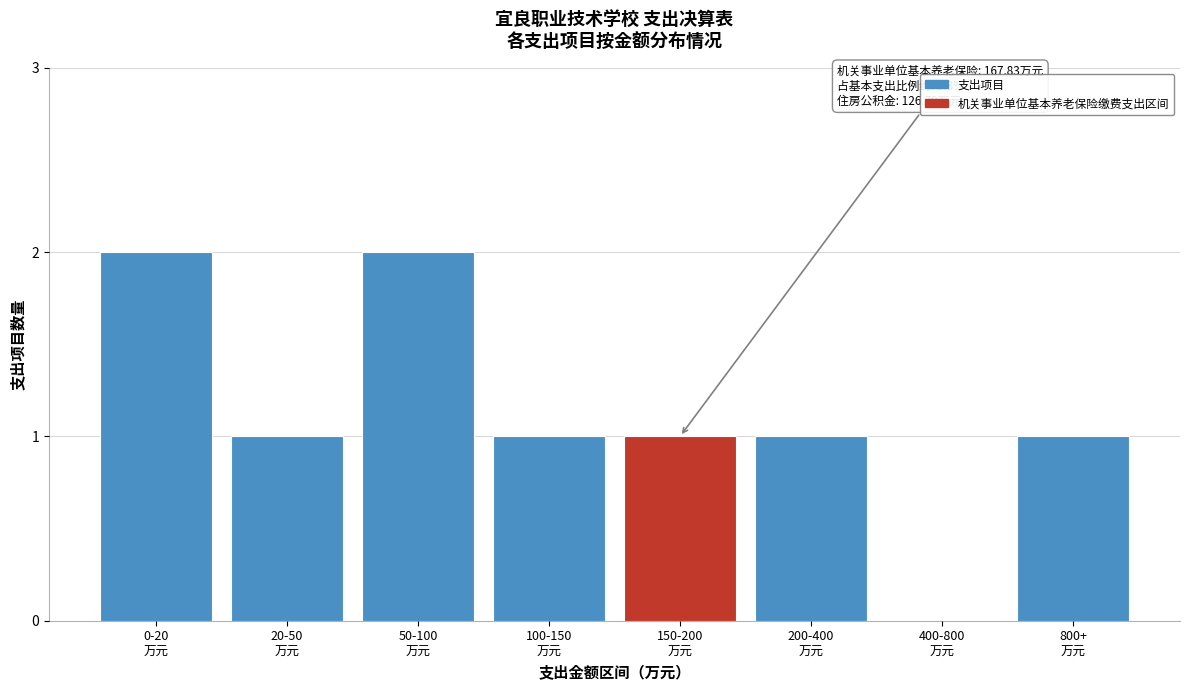

What is the sum of all values?

9